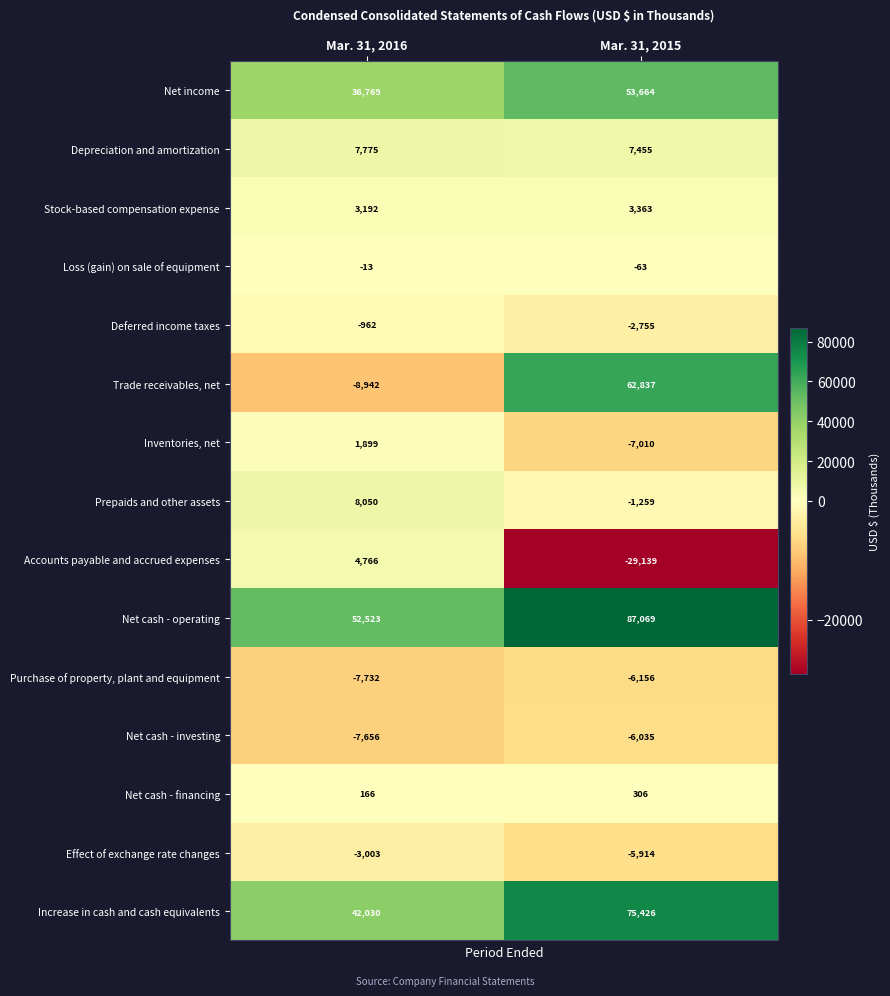

The Trade receivables, net series shows -3587 at Mar. 31, 2016. True or false?

False